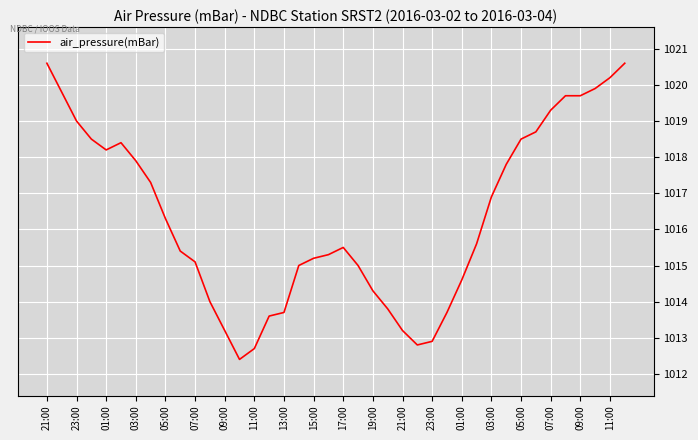

What is the difference between the maximum and minimum values?

8.2